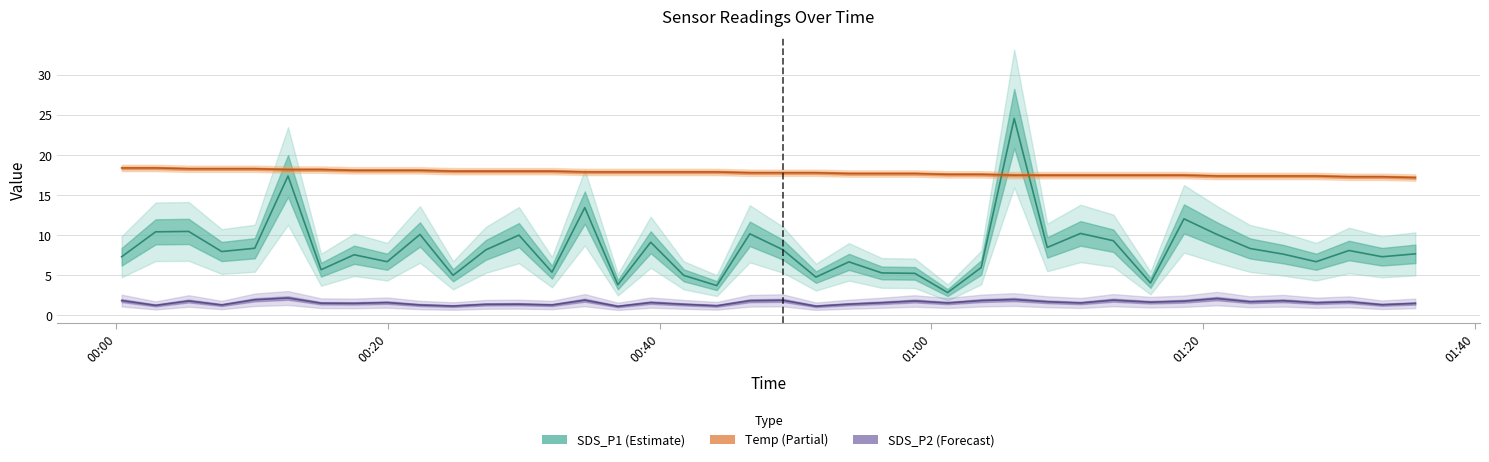

How many data points does each series have?

40